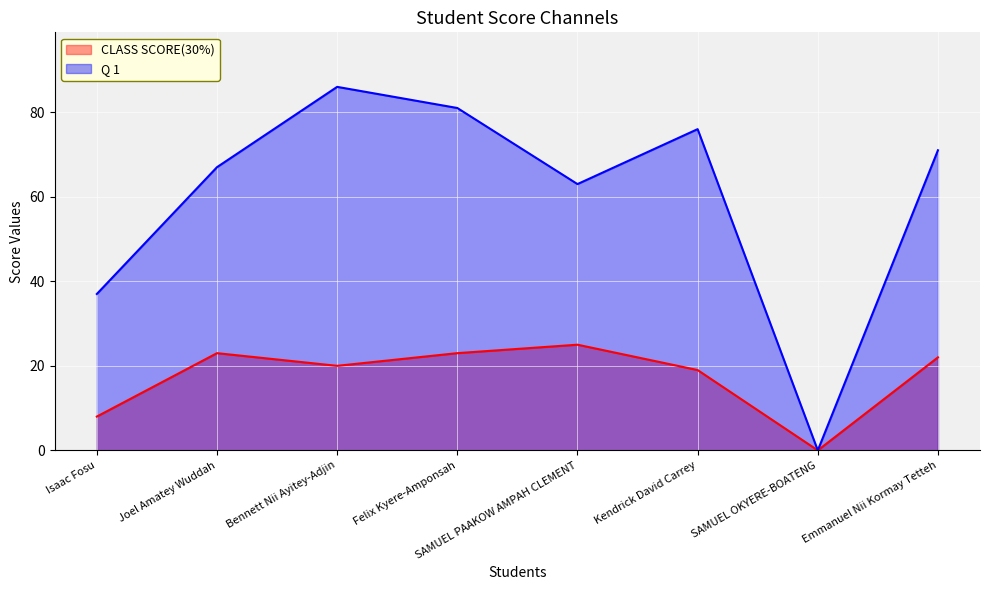

At Joel Amatey Wuddah, list the series in order from largest to smallest.

Q 1, CLASS SCORE(30%)